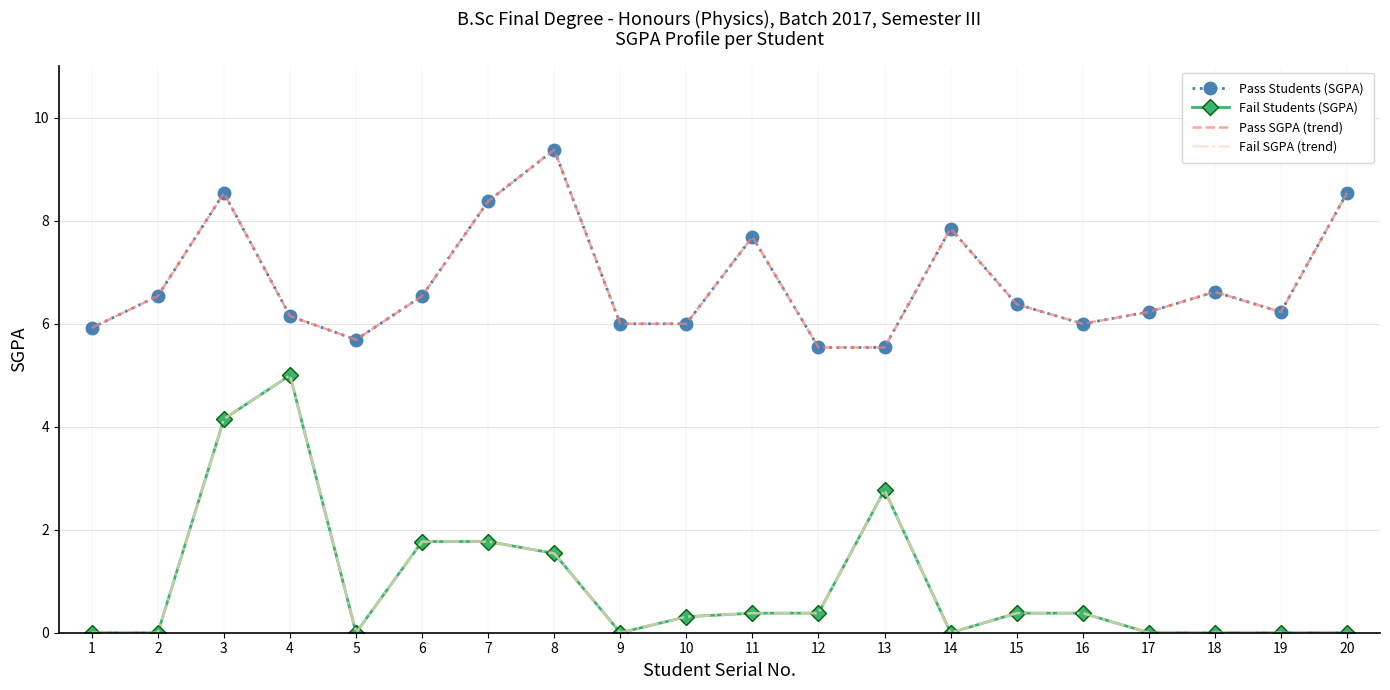

True or false: Fail Students (SGPA) and Pass SGPA (trend) intersect in this chart.

False